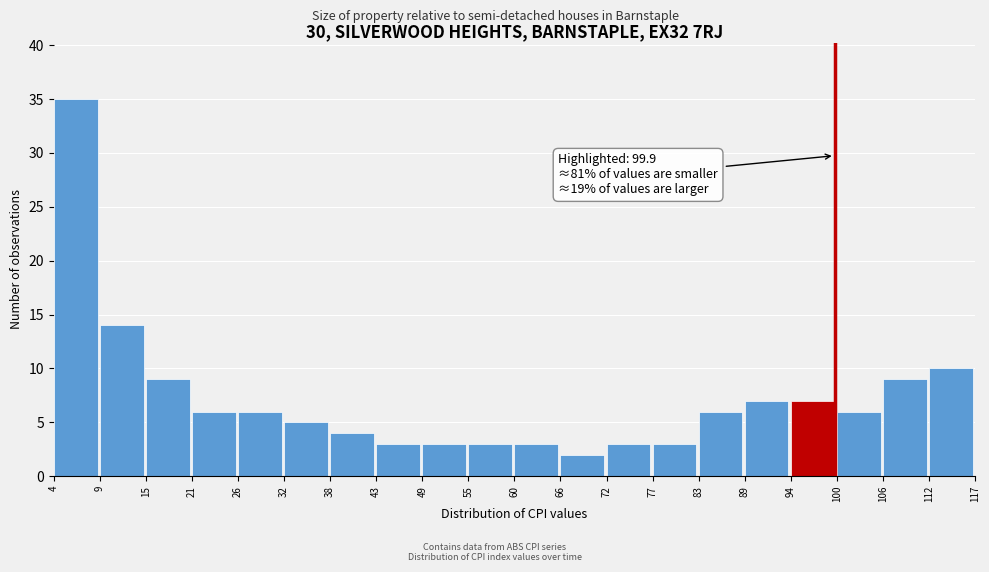

Which range on the x-axis has the tallest bar?

4 to 9